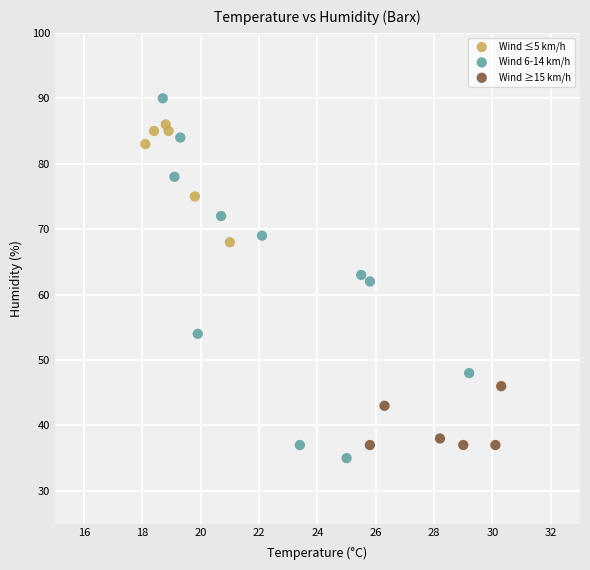

Which series has the largest Y range (max minus min)?

Wind 6-14 km/h